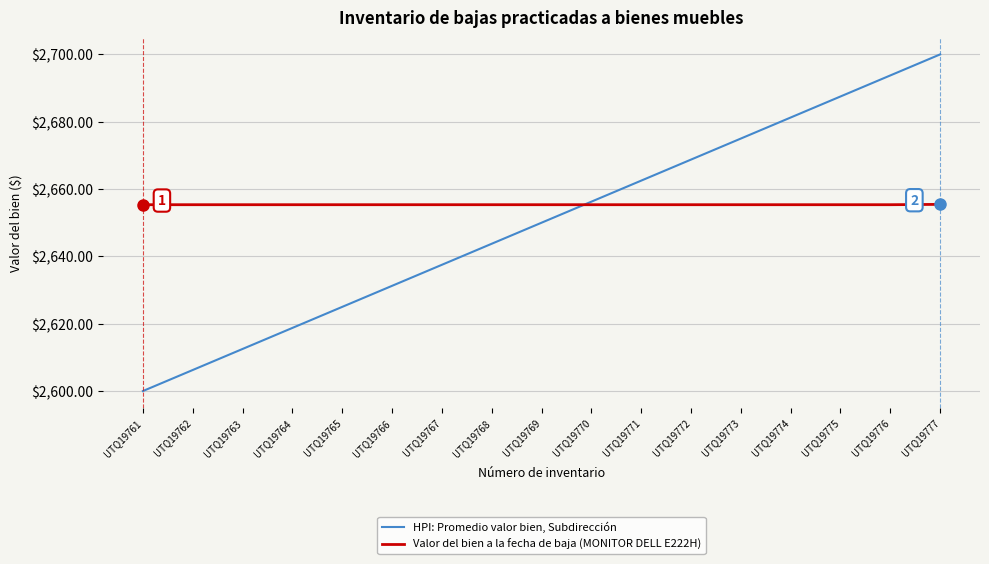

True or false: HPI: Promedio valor bien, Subdirección has more than 1 interior local peaks.

False